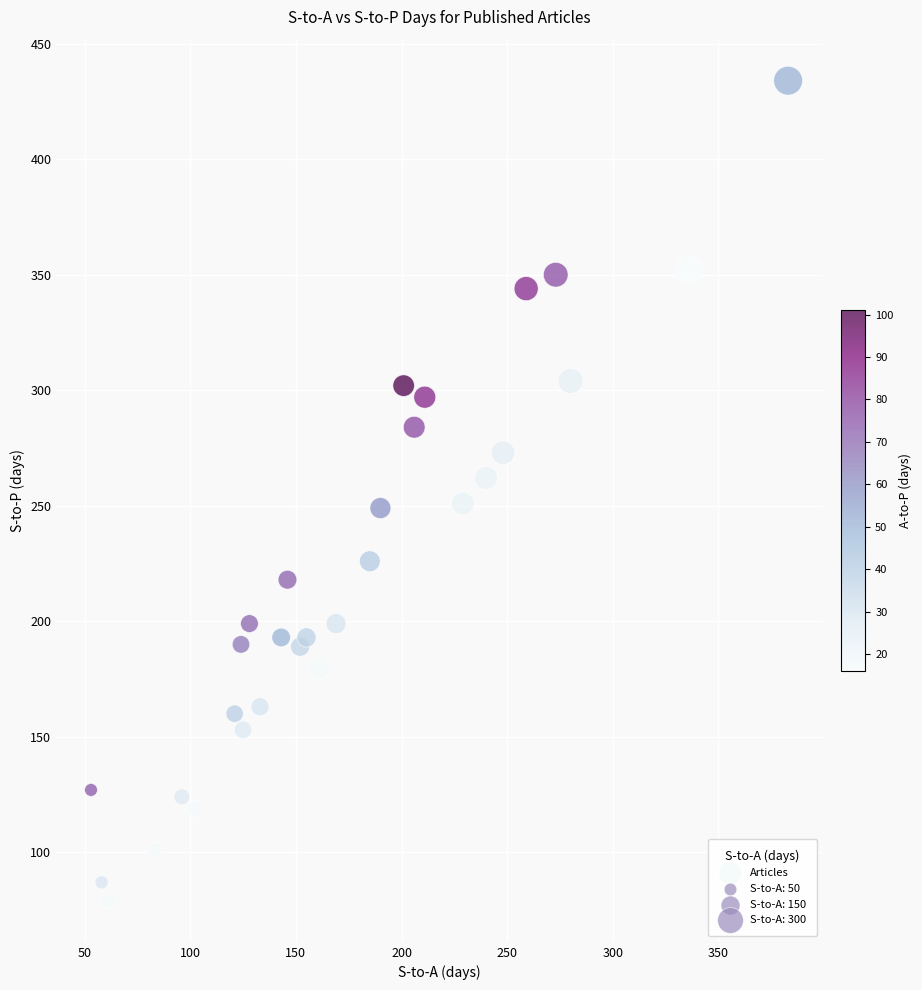

What is the range of Y values (max minus min)?

355